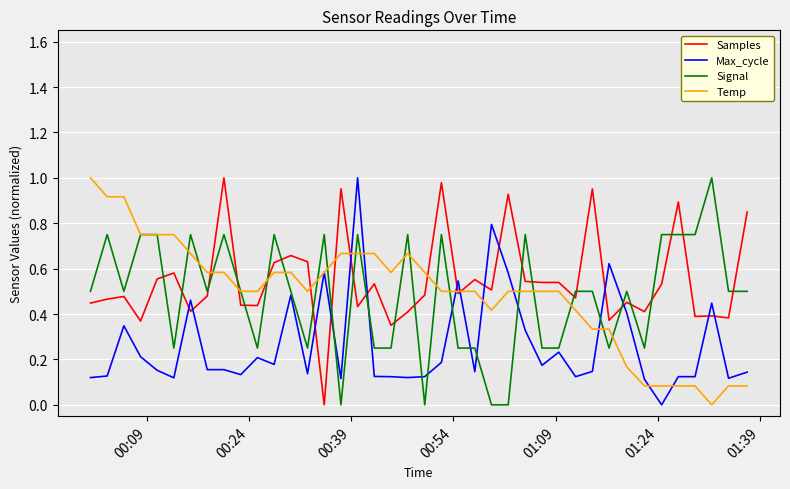

True or false: Signal and Max_cycle cross at least once.

True